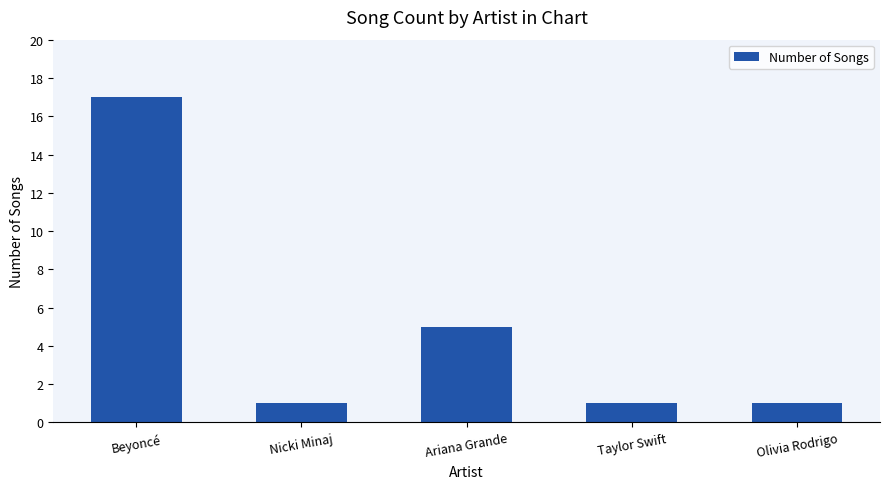

Count the number of categories in the chart.

5